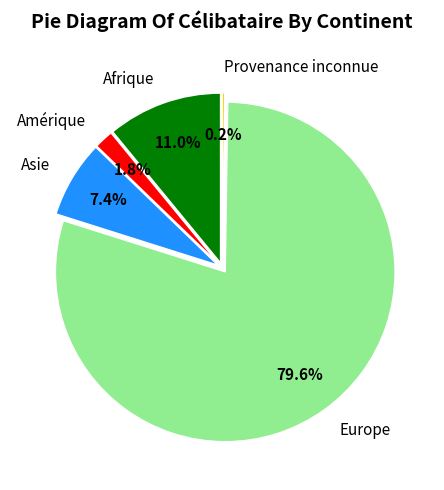

Is there a majority slice in this chart?

Yes